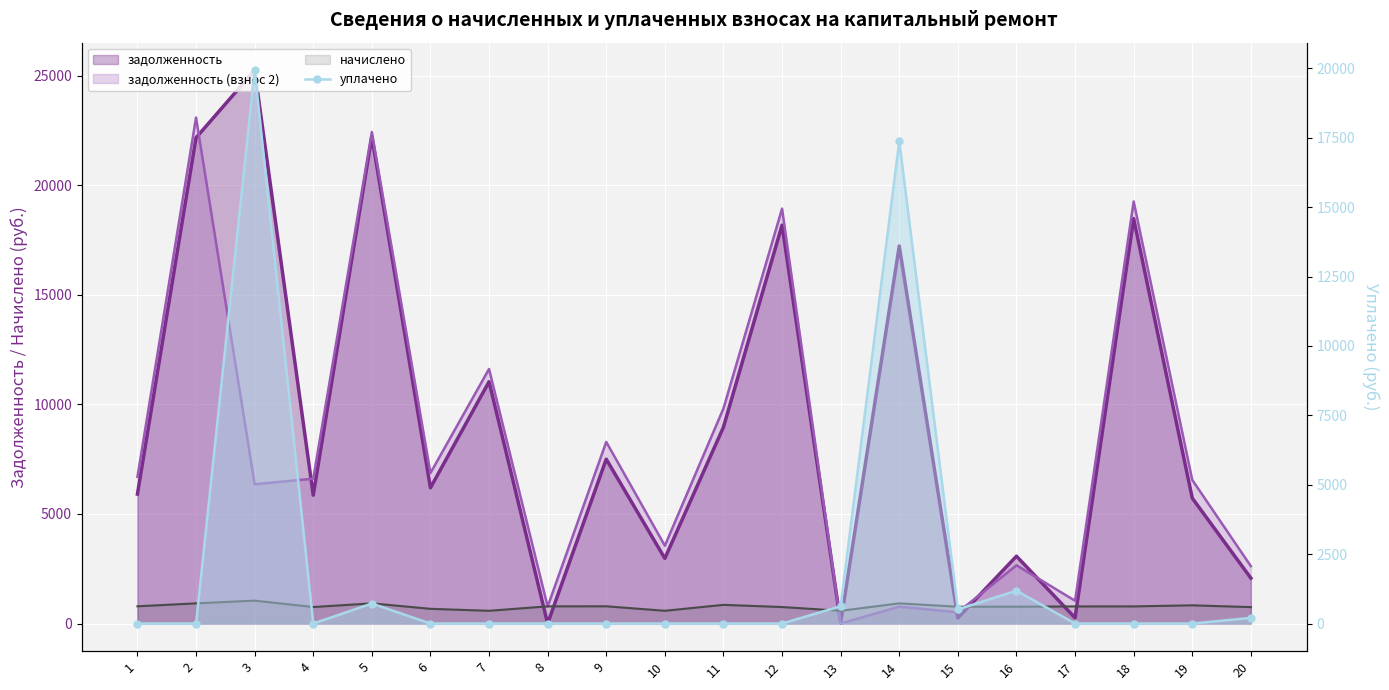

Is it true that the value at 2 is 0.0?

True